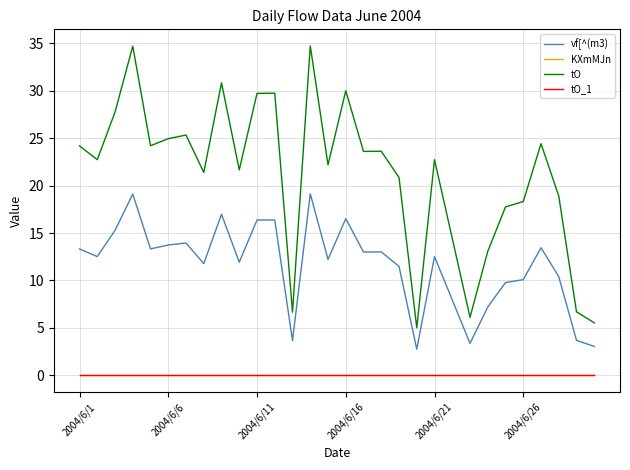

List the series in order of their peak value, highest first.

tO, vf[^(m3), KXmMJn, tO_1